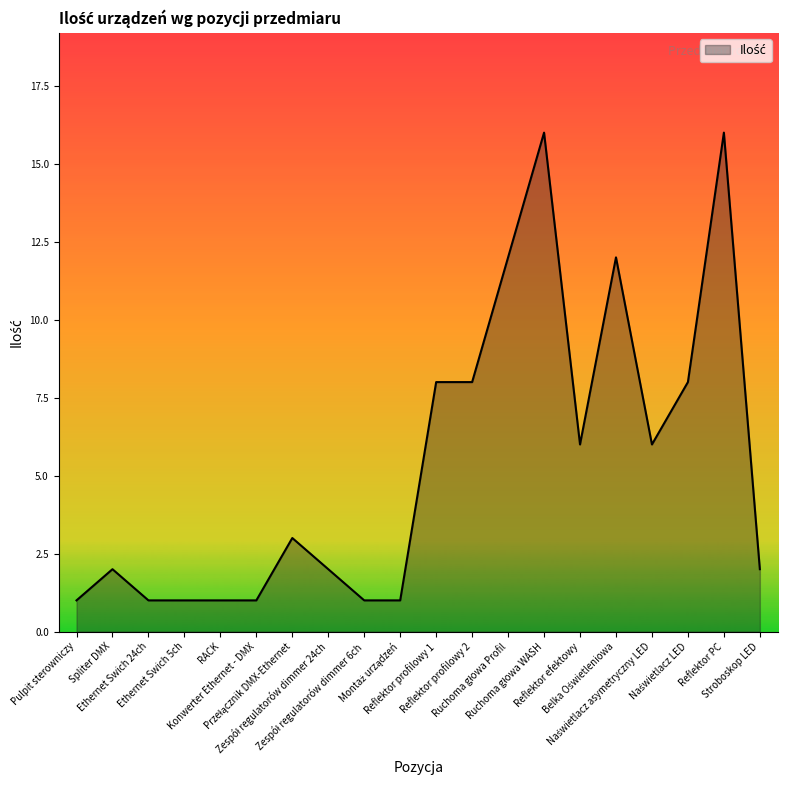

Approximately how many times larger is the value at Spliter DMX compared to Reflektor efektowy?

0.3